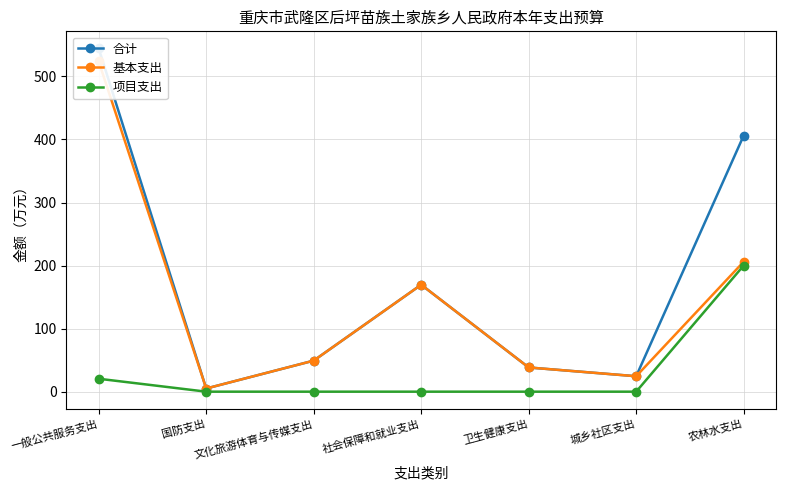

What is the lowest value of the 合计 series?

5.0